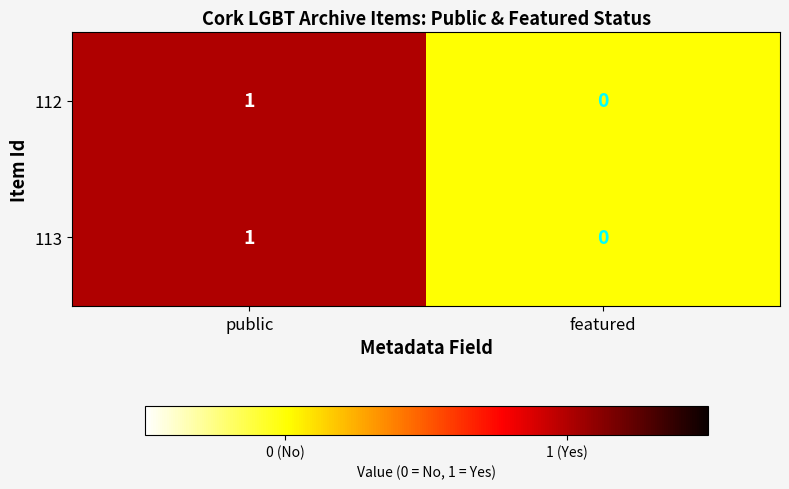

How many series are shown in this chart?

2